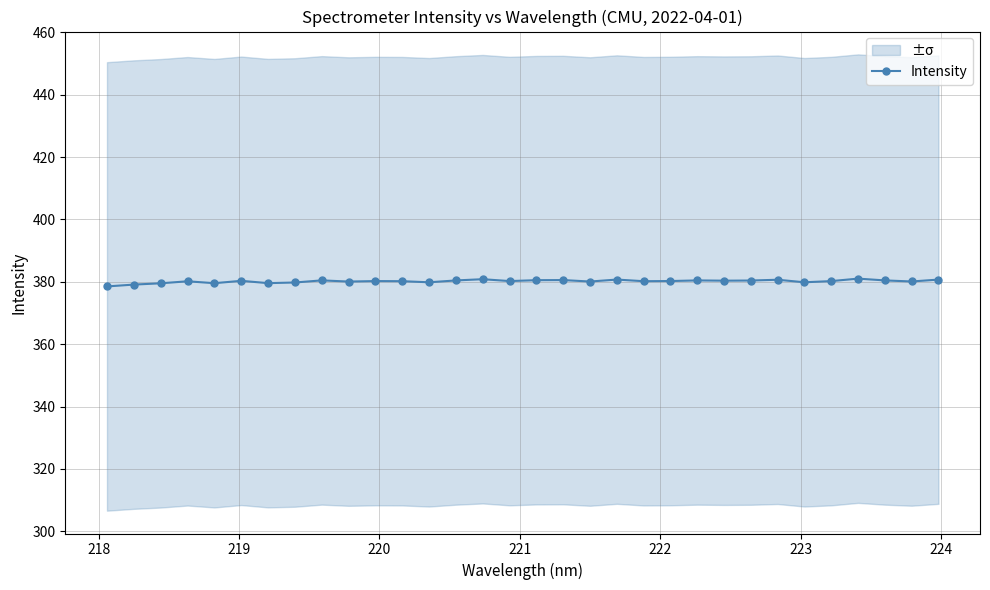

Reading right to left, transcribe all the data shown in this chart.

380.7	380.1	380.4	381.0	380.2	379.9	380.7	380.4	380.4	380.4	380.2	380.2	380.7	380.1	380.6	380.5	380.2	380.8	380.4	379.8	380.2	380.2	380.1	380.5	379.8	379.6	380.3	379.6	380.2	379.5	379.1	378.5